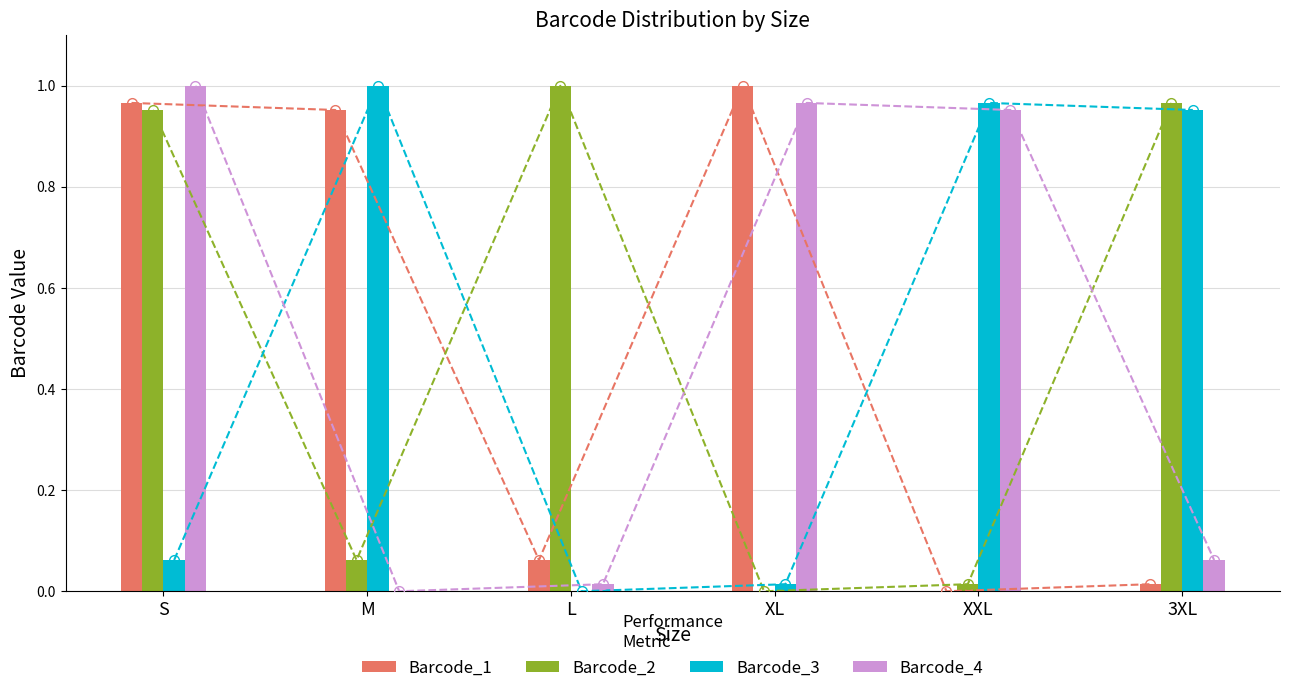

Which category has the highest value in the Barcode_2 series?

L